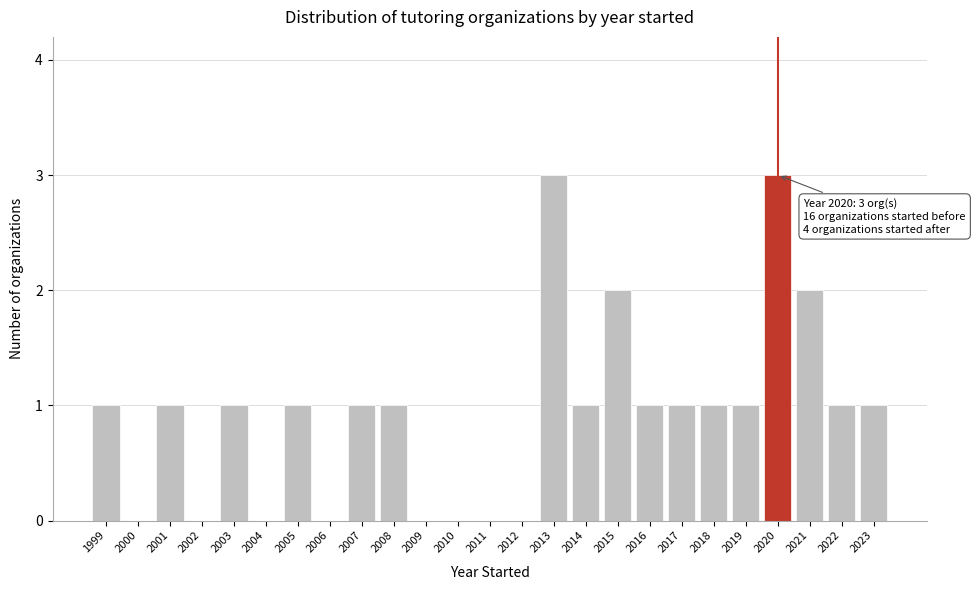

Reading left to right, what are all the values shown in this chart?

1999=1	2000=0	2001=1	2002=0	2003=1	2004=0	2005=1	2006=0	2007=1	2008=1	2009=0	2010=0	2011=0	2012=0	2013=3	2014=1	2015=2	2016=1	2017=1	2018=1	2019=1	2020=3	2021=2	2022=1	2023=1